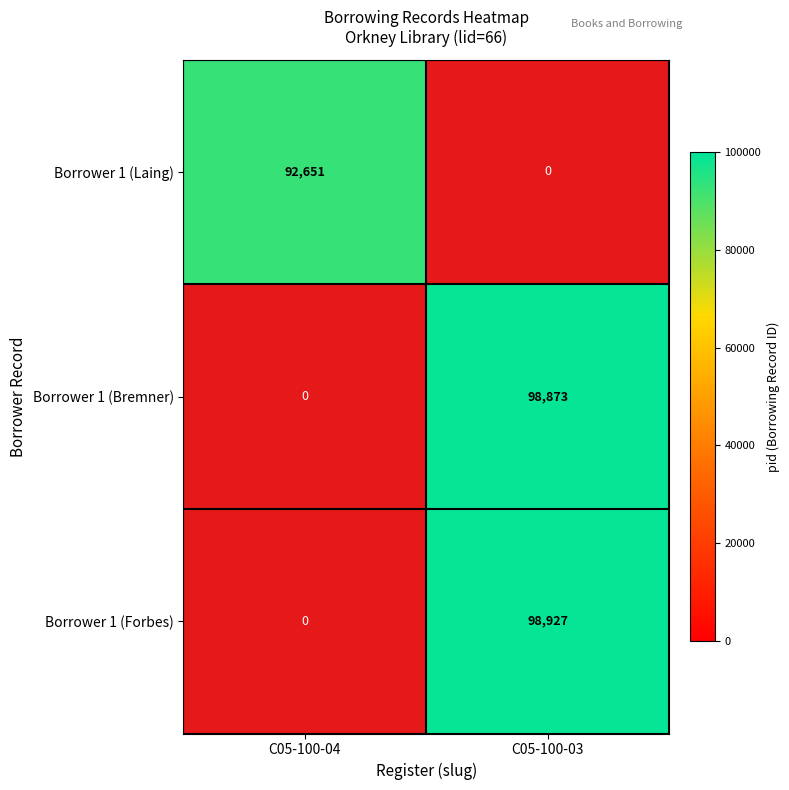

True or false: Borrower 1 (Forbes) has a value of 98927 at C05-100-03.

True